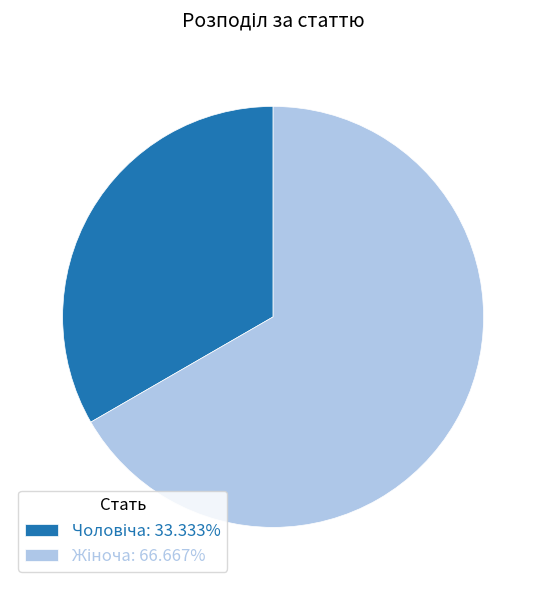

Does any single category account for the majority?

Yes